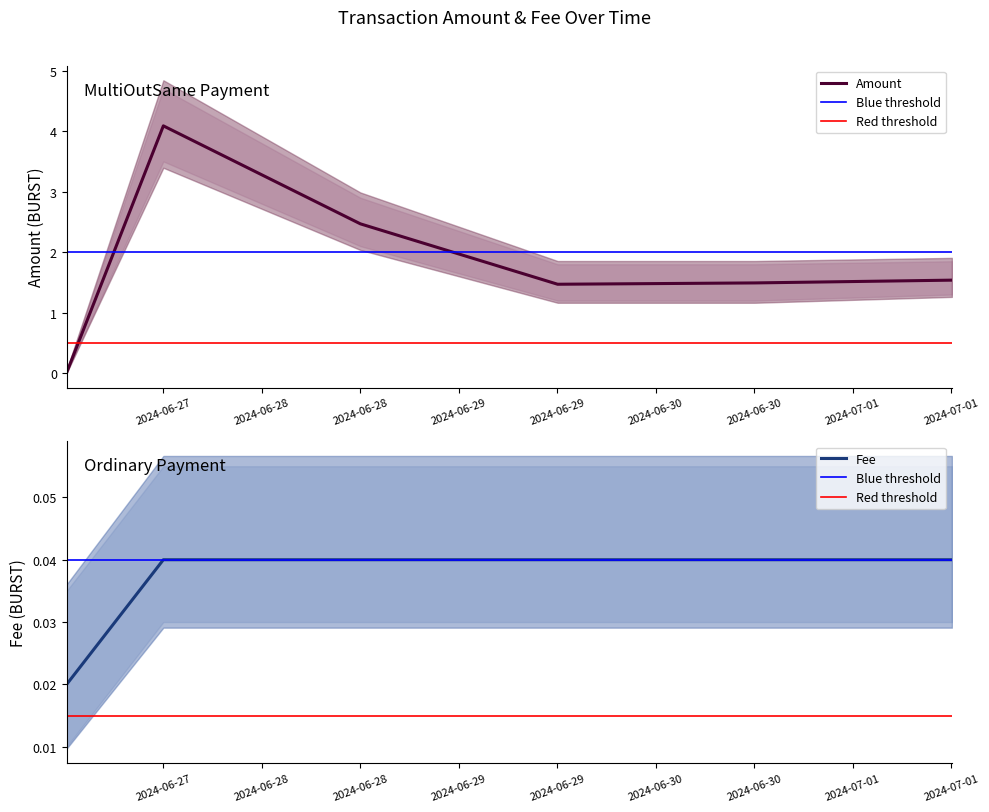

Is this an area chart (filled region under the line)?

No